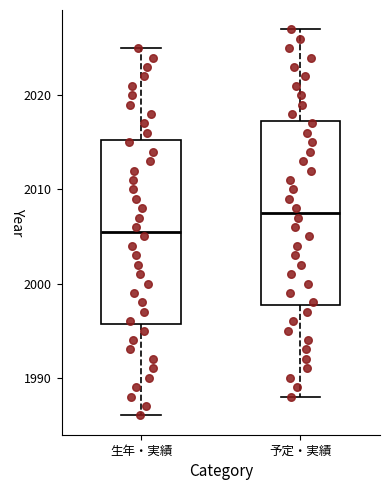

Reading left to right, transcribe this box plot: for each box, give where its median line is, the range the box spans, and where its two whiskers end, as read against the y-axis. The values are not printed on the chart, so give them approximately, as read against the axis.

生年・実績: median 2006, box 1996 to 2015, whiskers 1986 to 2025
予定・実績: median 2008, box 1998 to 2017, whiskers 1988 to 2027